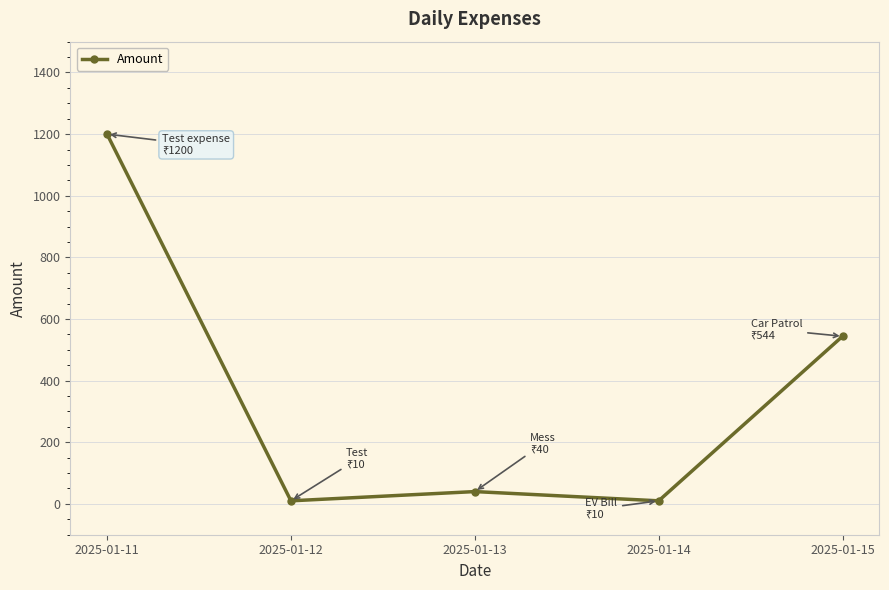

How many series are shown in this chart?

1